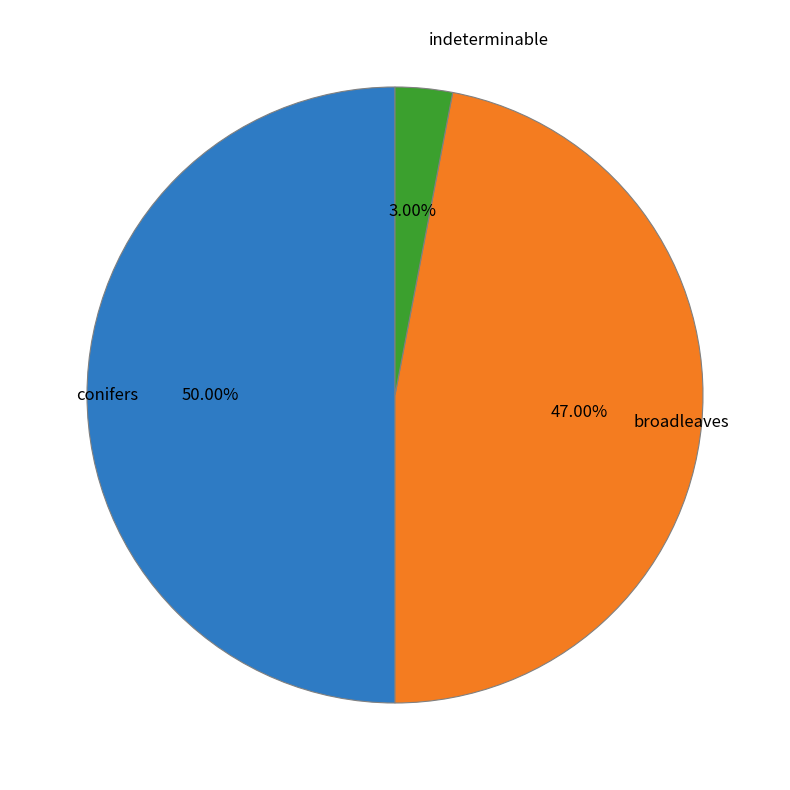

Is the sum of broadleaves and conifers greater than half?

Yes